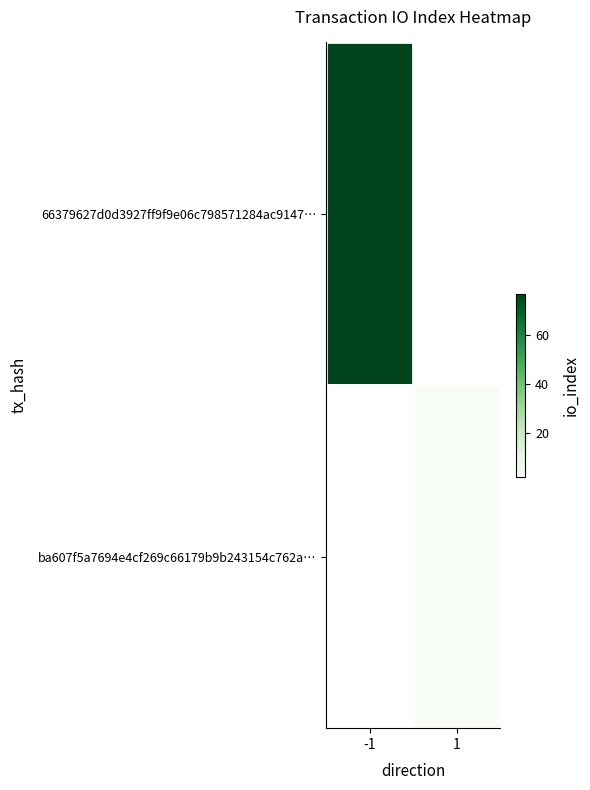

What is the highest value of the 66379627d0d3927ff9f9e06c798571284ac9147… series?

77.0